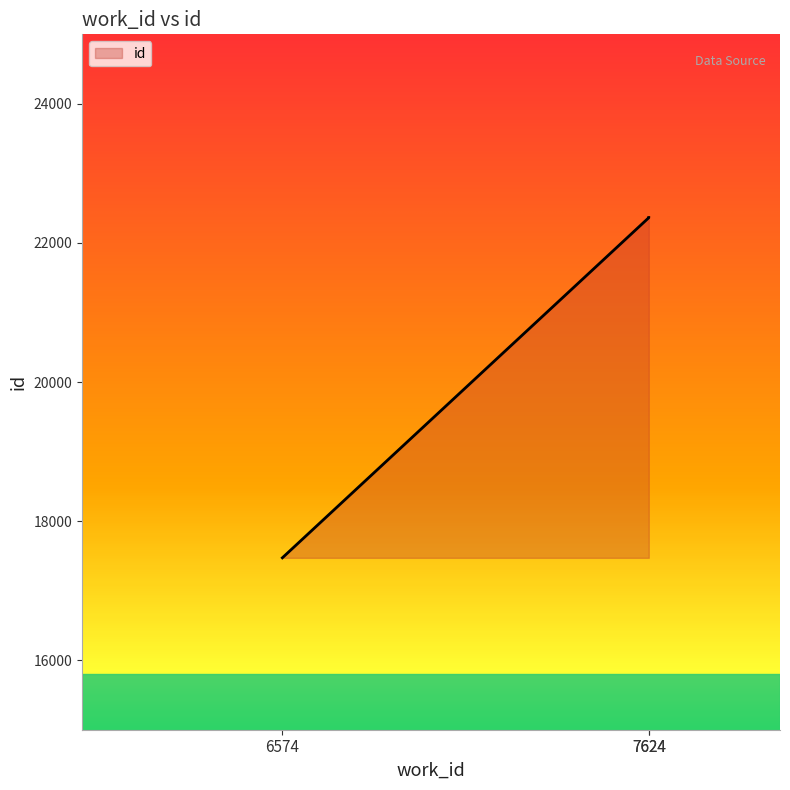

Is it true that the value at 6574 is 17472?

True